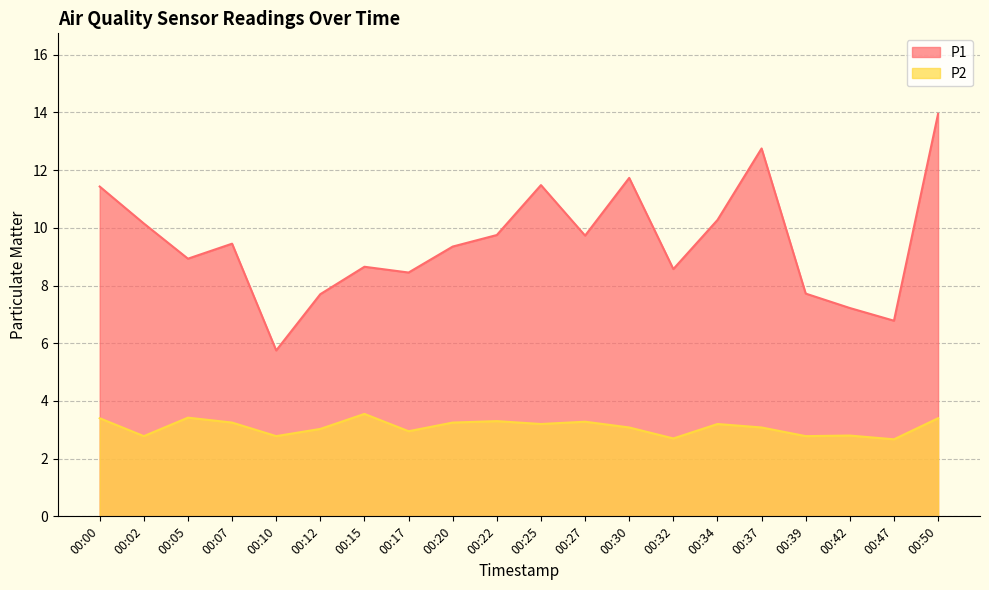

What is the value of the P2 point at the 11th from the left?

3.2